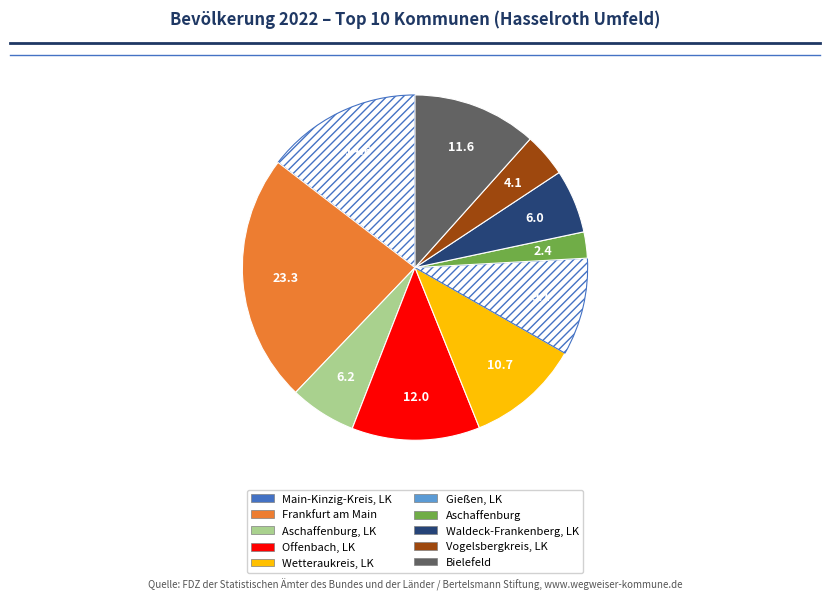

The Gießen, LK slice represents 1% of the pie. True or false?

False